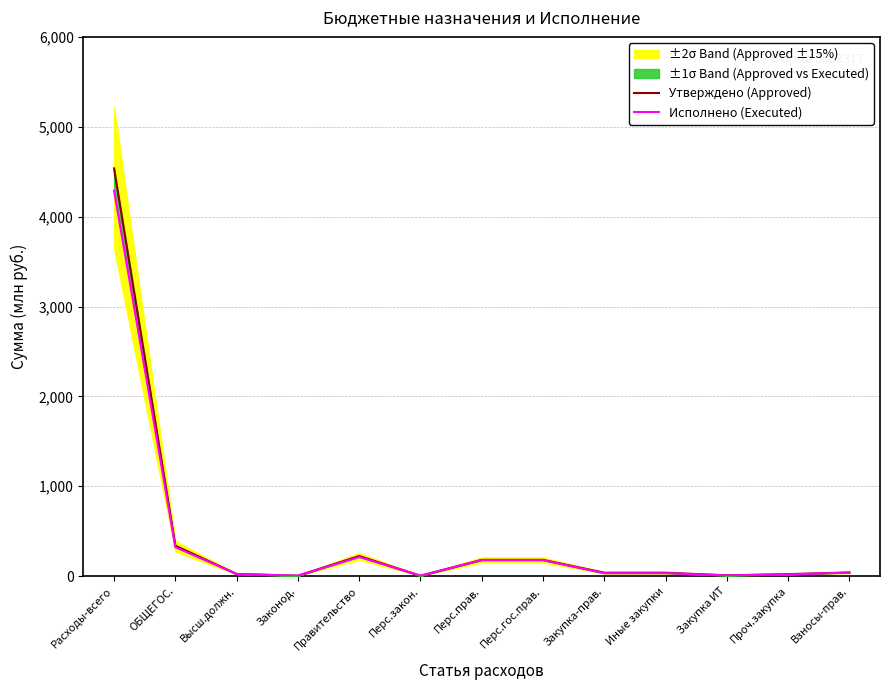

Reading left to right, extract all data points from this chart.

Утверждено (Approved): 4538.3	338.6	24.5	4.5	223.8	4.4	180.9	180.8	38.3	38.3	9.1	22.2	40.6
Исполнено (Executed): 4289.9	323.4	23.8	4.4	214.0	4.3	178.5	178.5	33.5	33.5	8.3	19.3	39.9